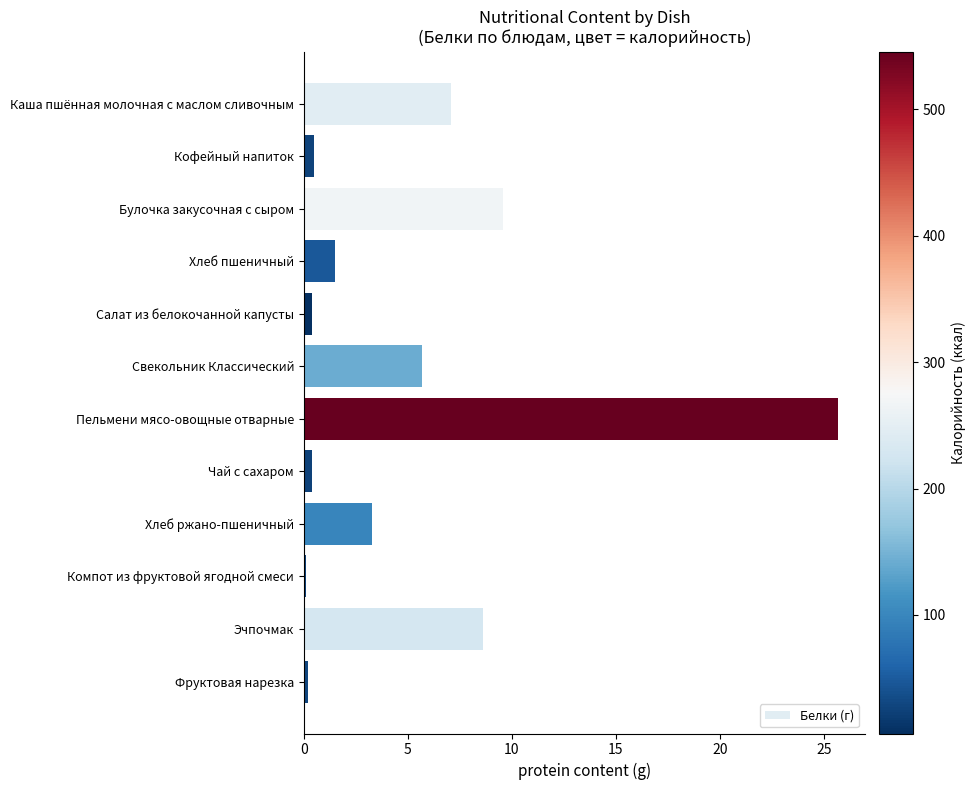

What is the change in value from Булочка закусочная с сыром to Хлеб пшеничный?

-8.1